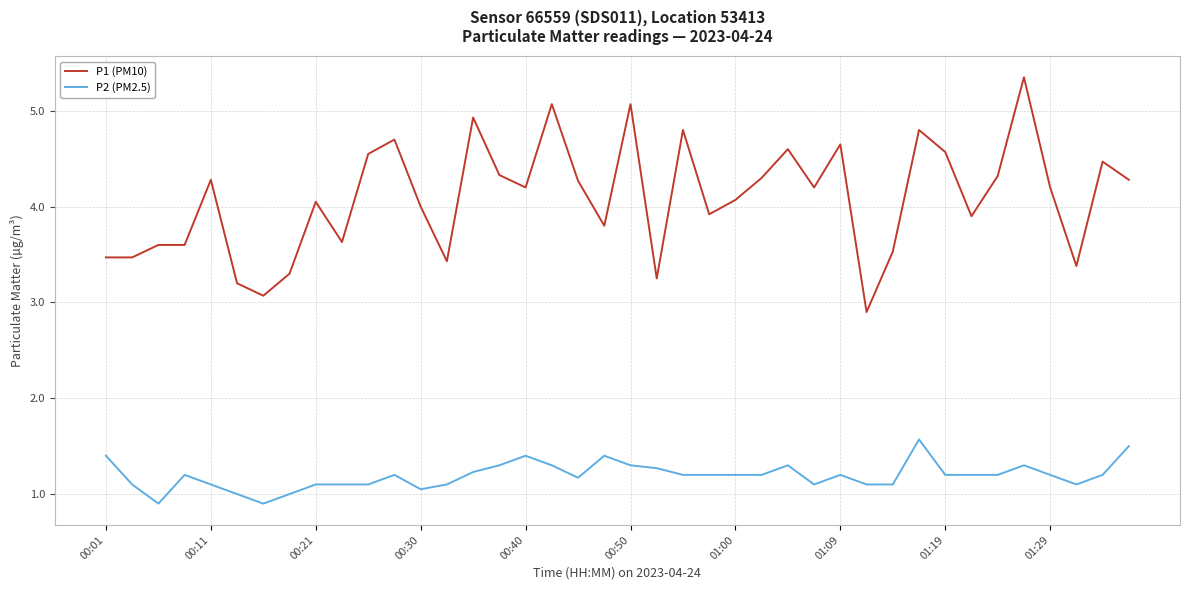

Which series has the largest total across all categories?

P1 (PM10)